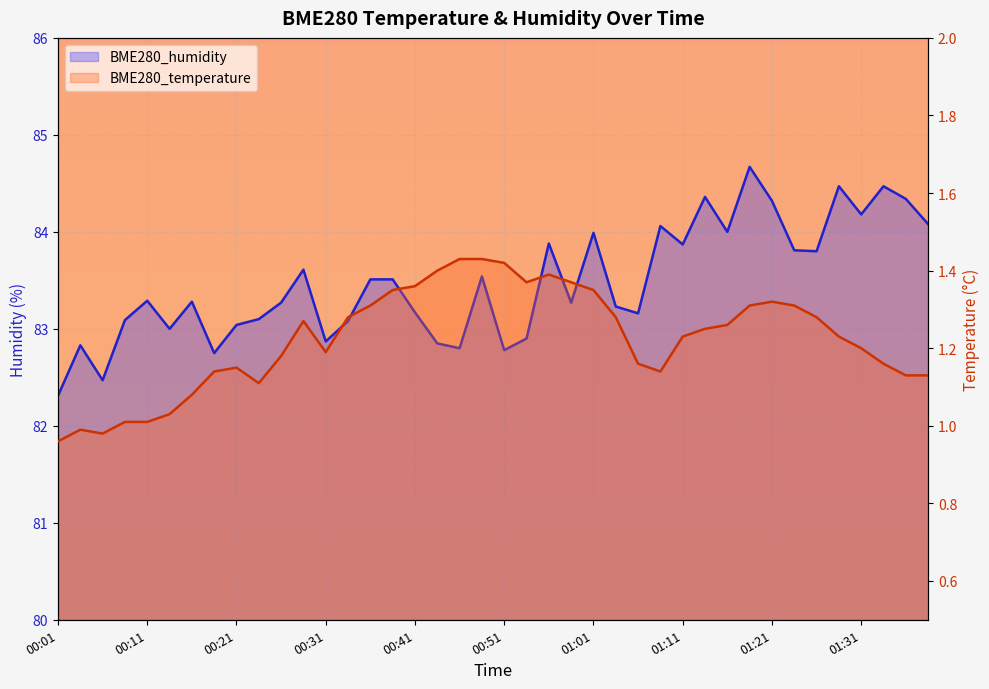

Which series changed the most between 01:01 and 35?

BME280_humidity